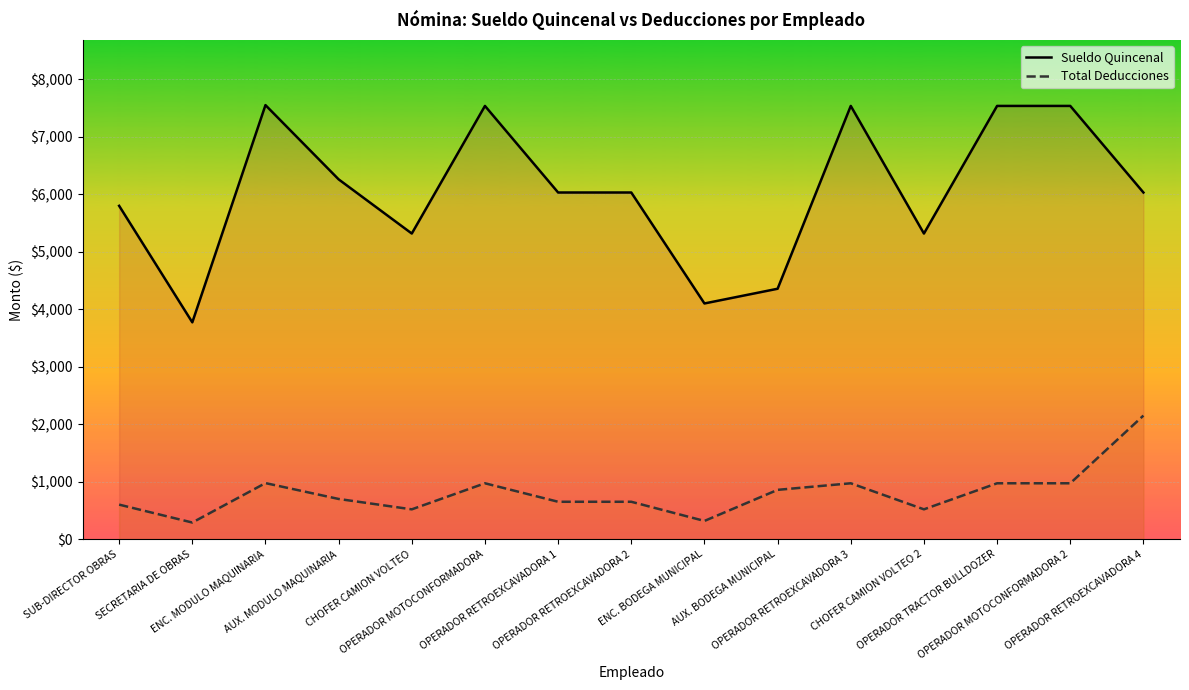

What is the value of the Total Deducciones point at the 4th from the left?

699.4